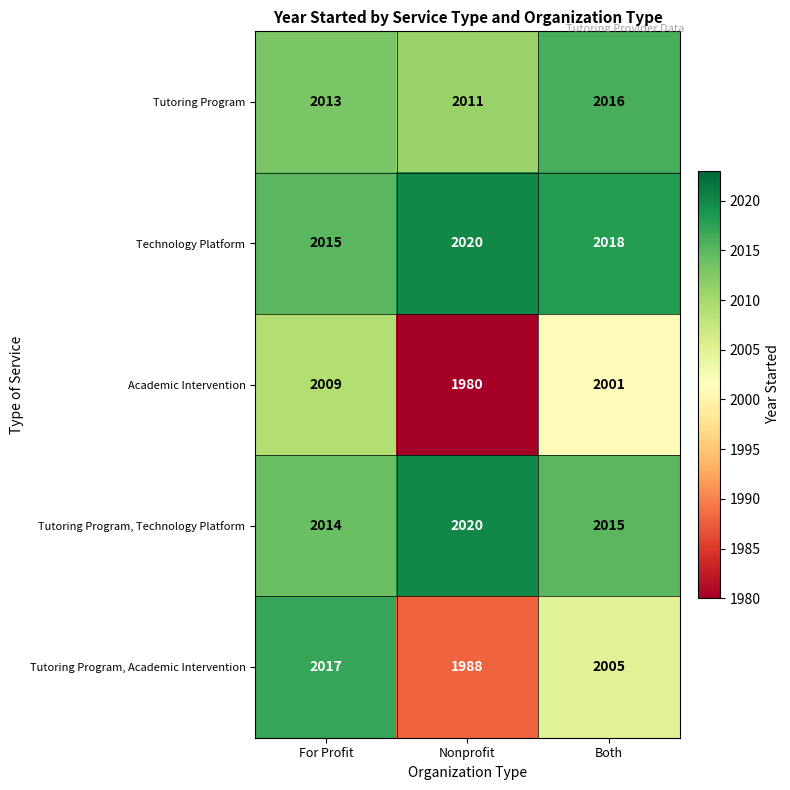

True or false: Tutoring Program, Academic Intervention has a value of 1245 at Nonprofit.

False